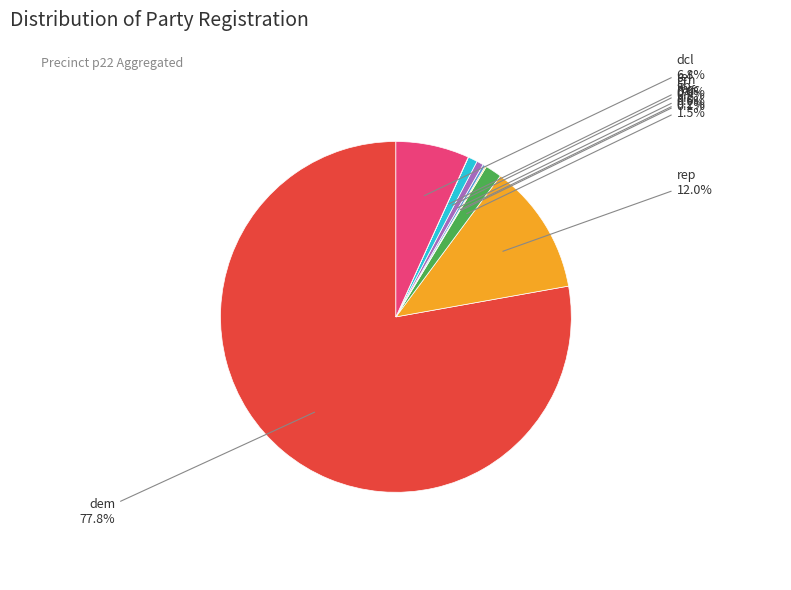

Which category has the biggest portion of the pie?

dem